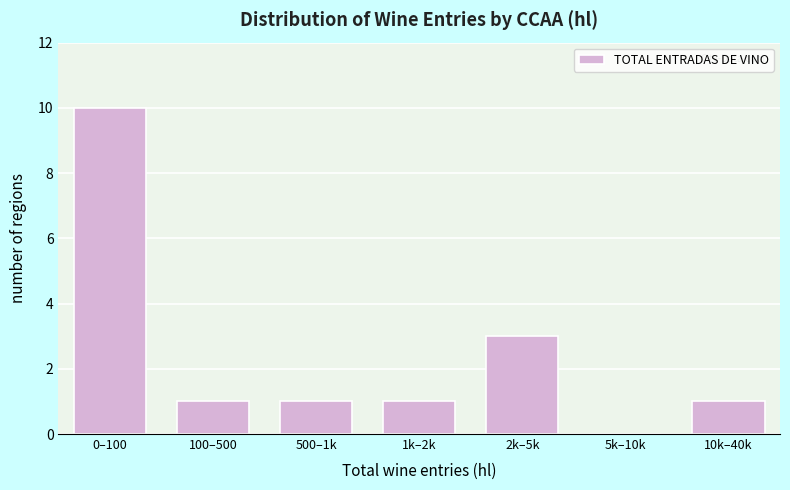

Reading left to right, transcribe all the data shown in this chart.

0–100=10	100–500=1	500–1k=1	1k–2k=1	2k–5k=3	5k–10k=0	10k–40k=1